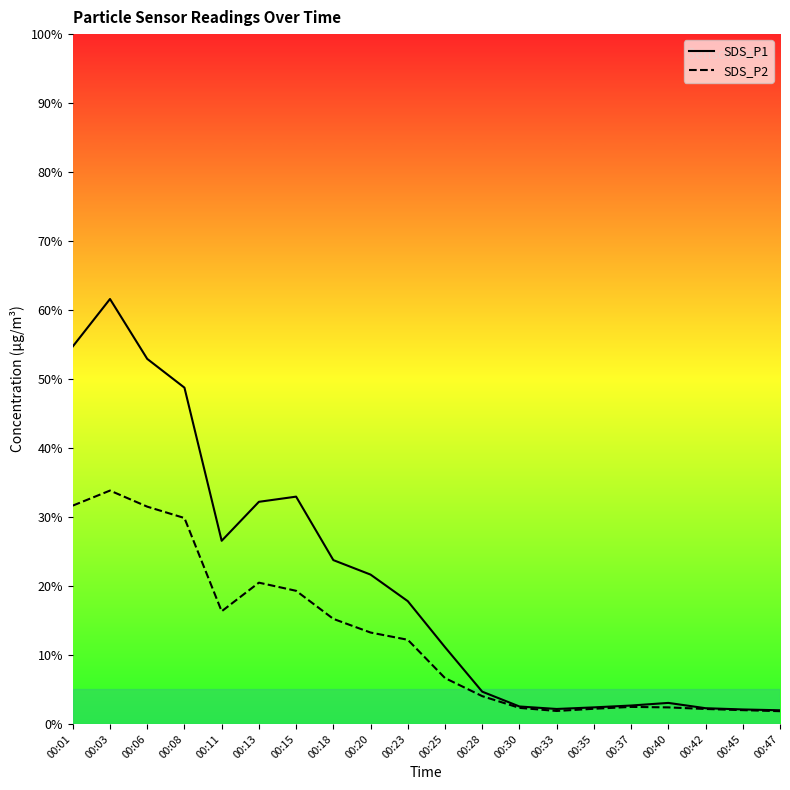

How many lines are shown in the chart?

2